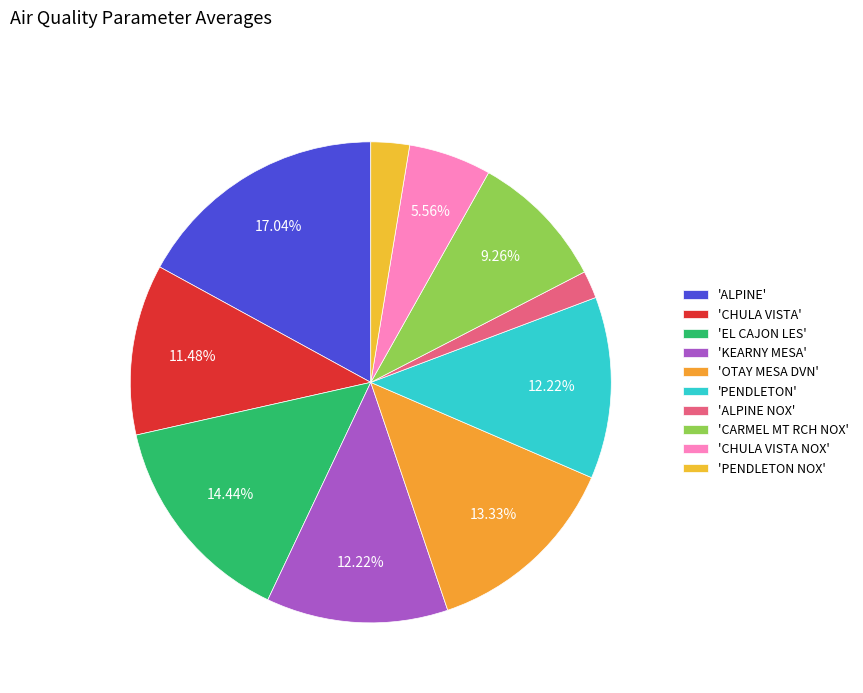

How many slices are in this pie chart?

10